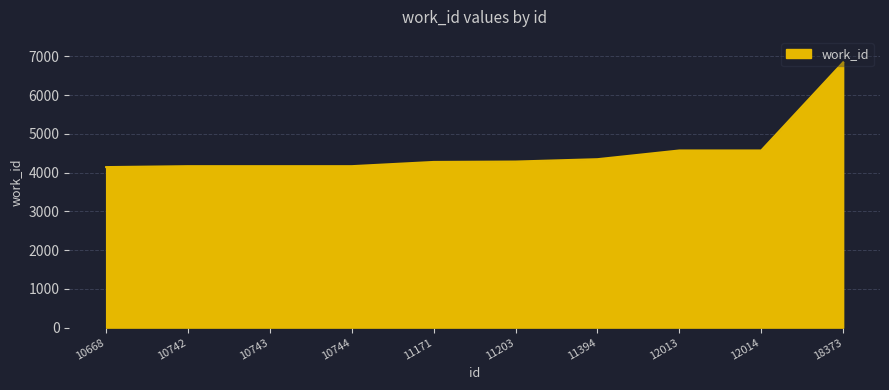

What is the approximate value at 11203?

4284